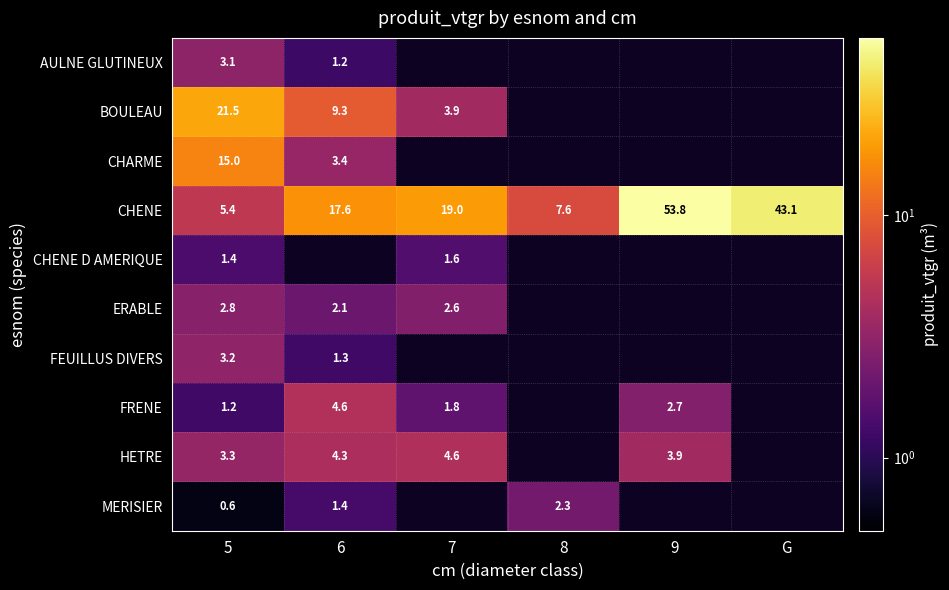

Read the CHENE value at 6.

17.6